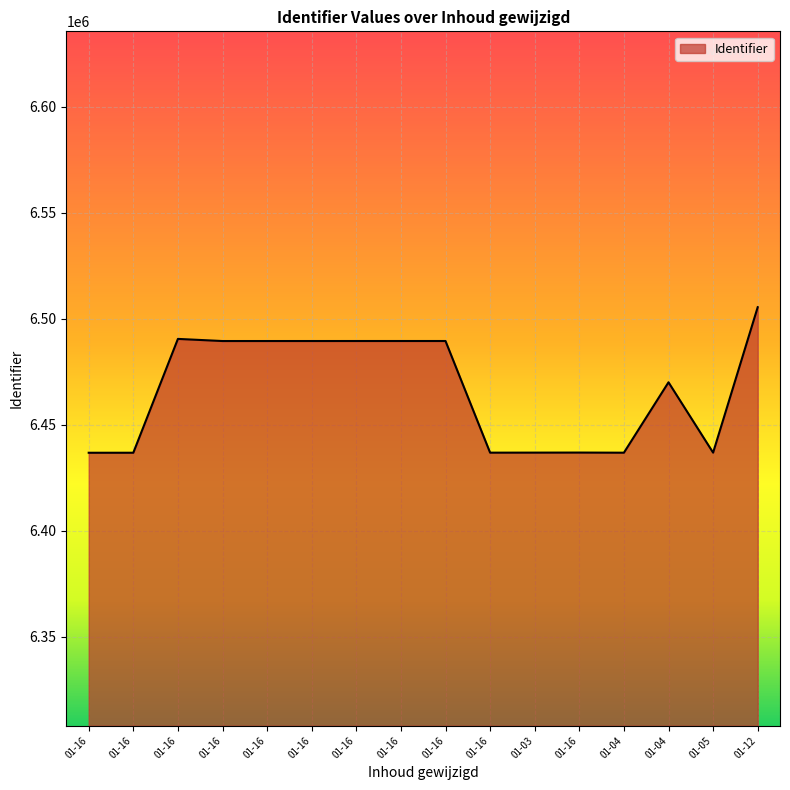

How many lines are shown in the chart?

1